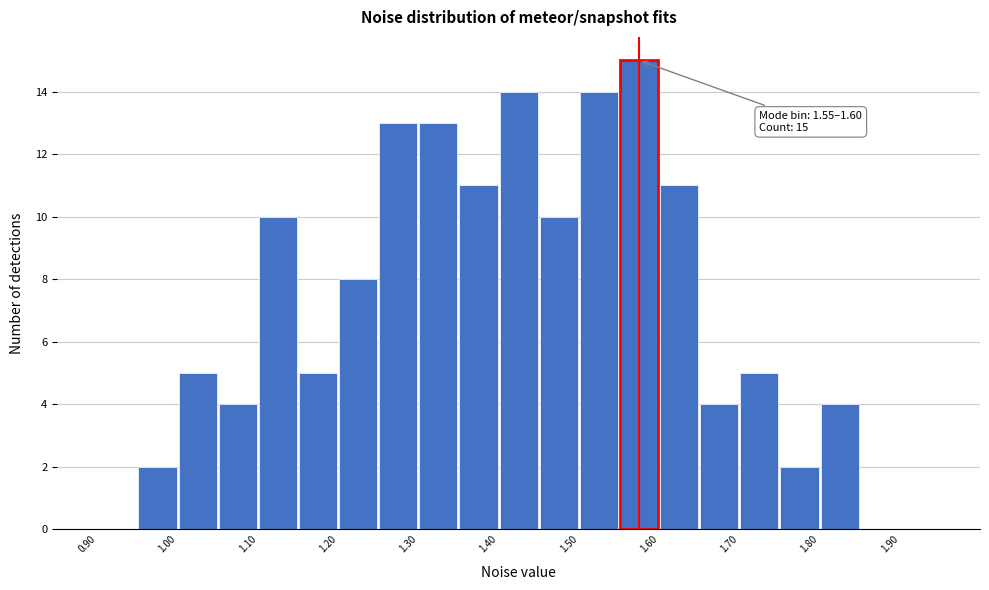

Which range on the x-axis has the tallest bar?

1.55 to 1.60